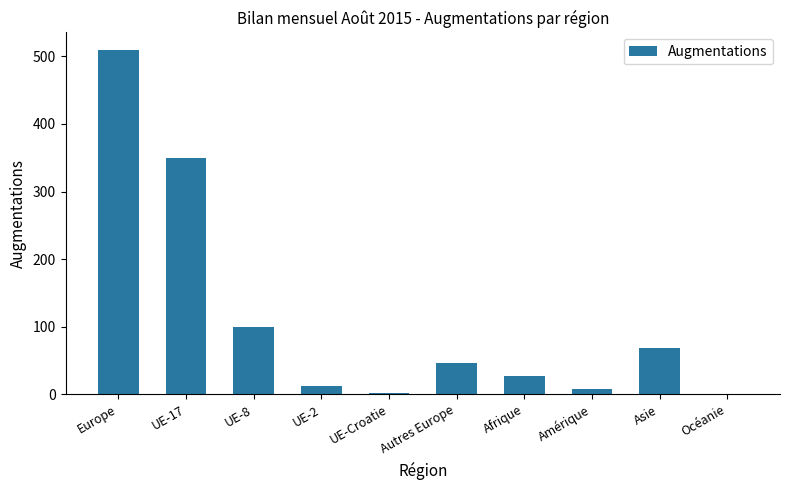

What is the average value?

112